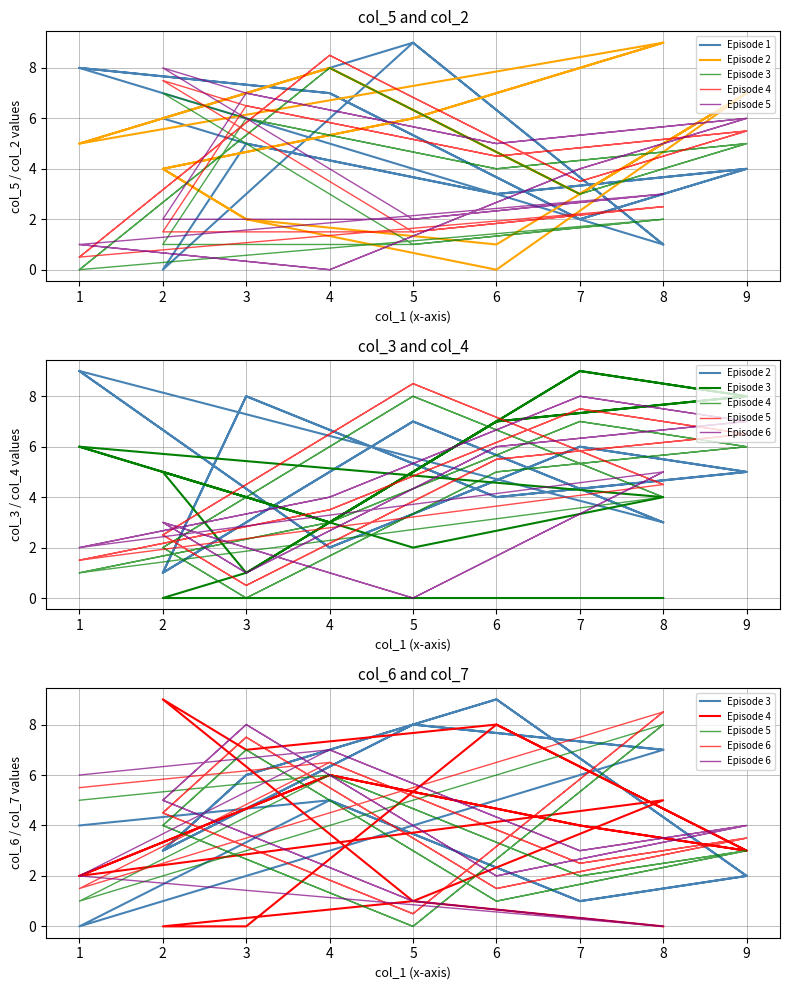

At which label is Episode 4 closest to 4?

7